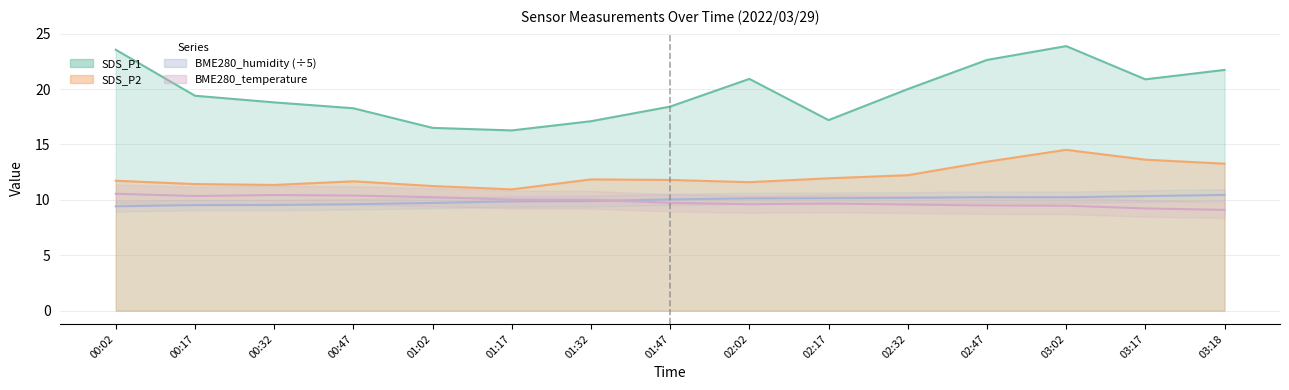

What is the difference between the highest and lowest values at 02:47?

13.1